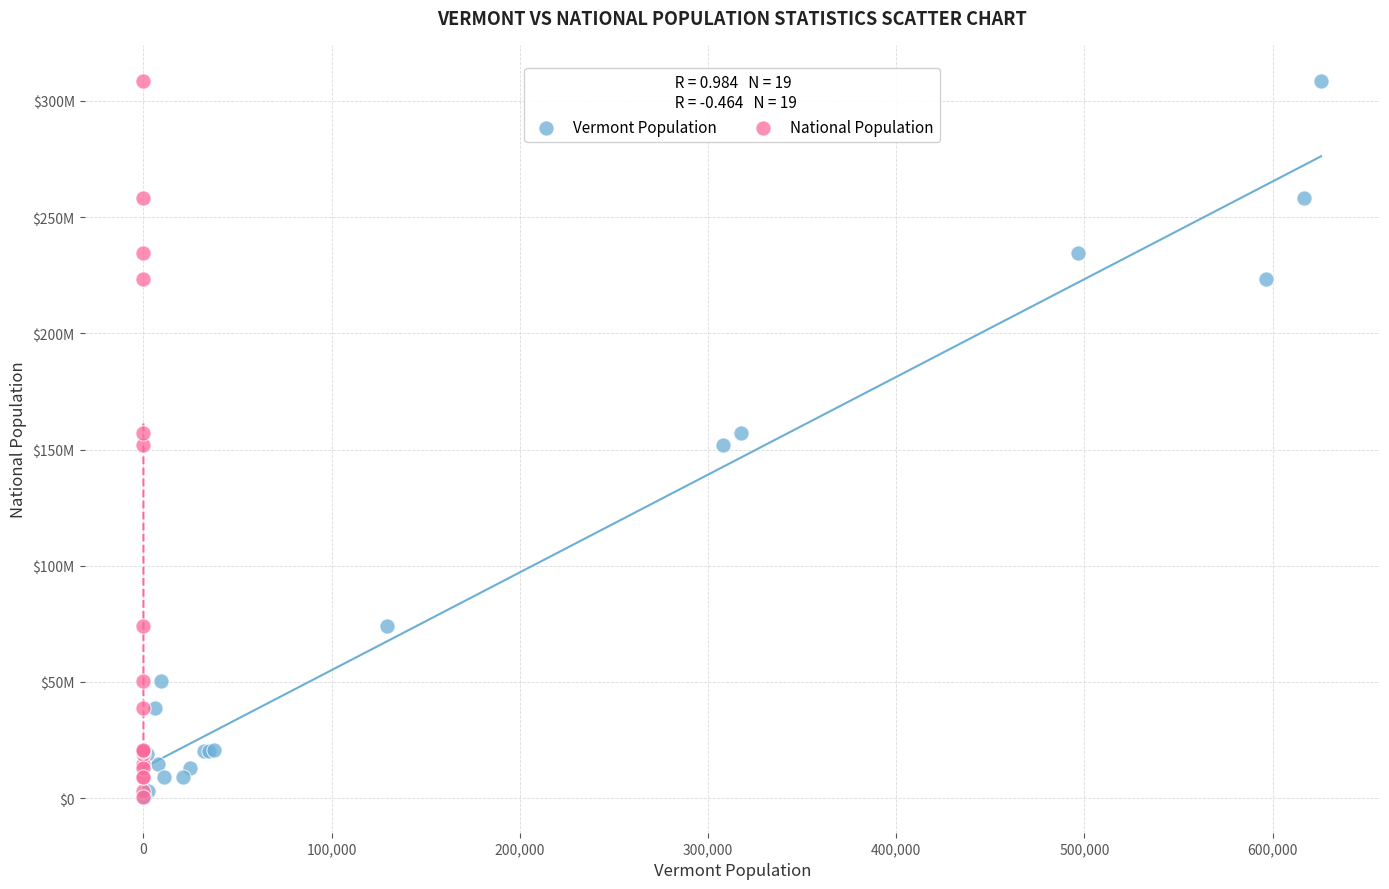

What are all the series names shown in the legend?

Vermont Population, National Population